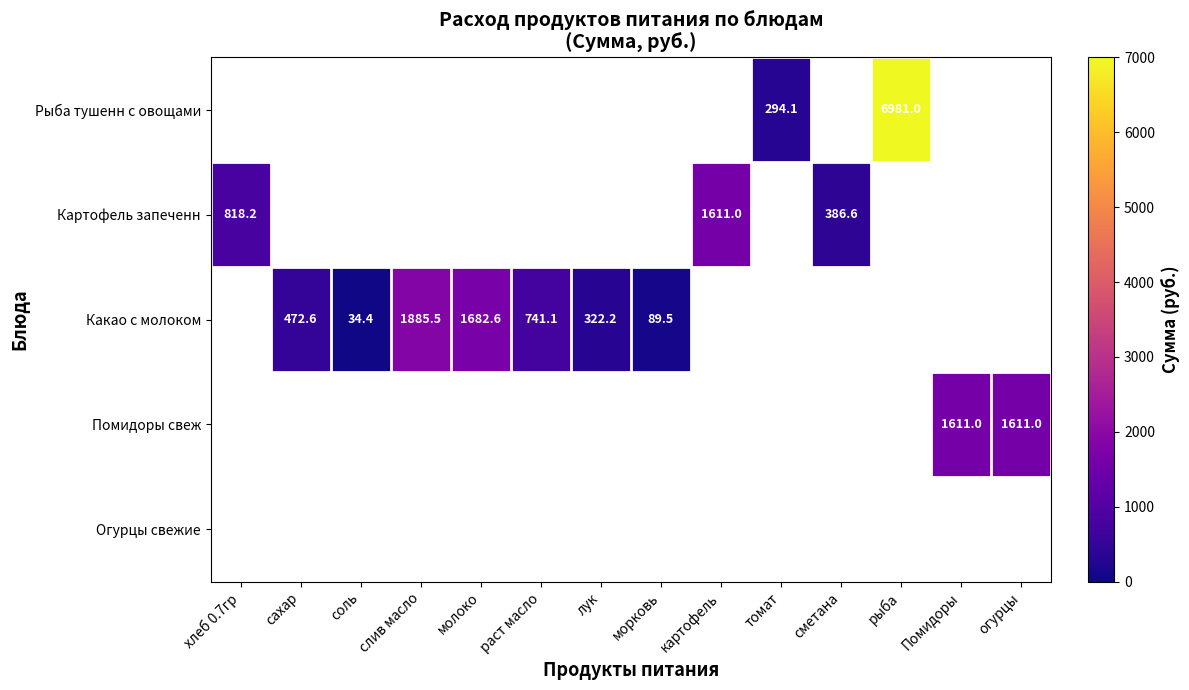

Is it true that Какао с молоком equals 472.6 at сахар?

True